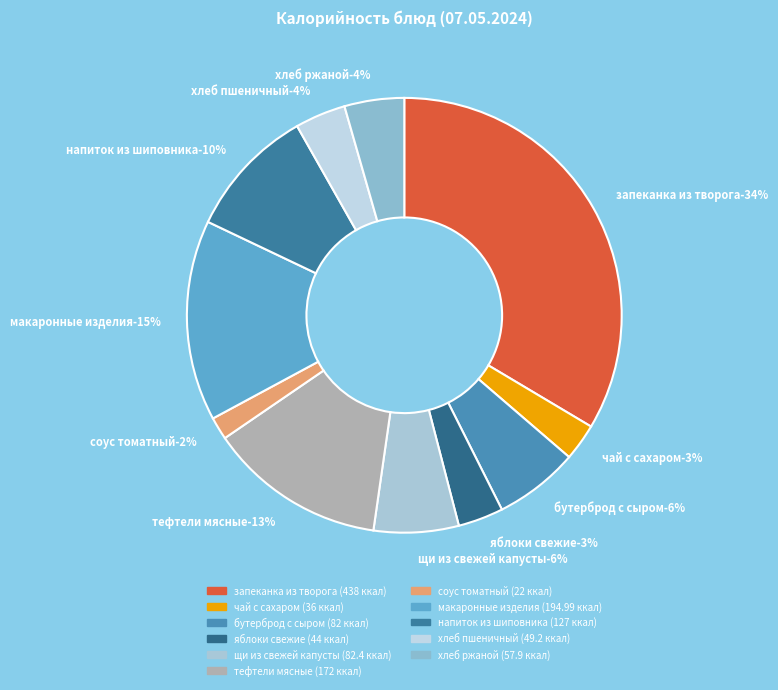

Which has a higher value, бутерброд с сыром or яблоки свежие?

бутерброд с сыром